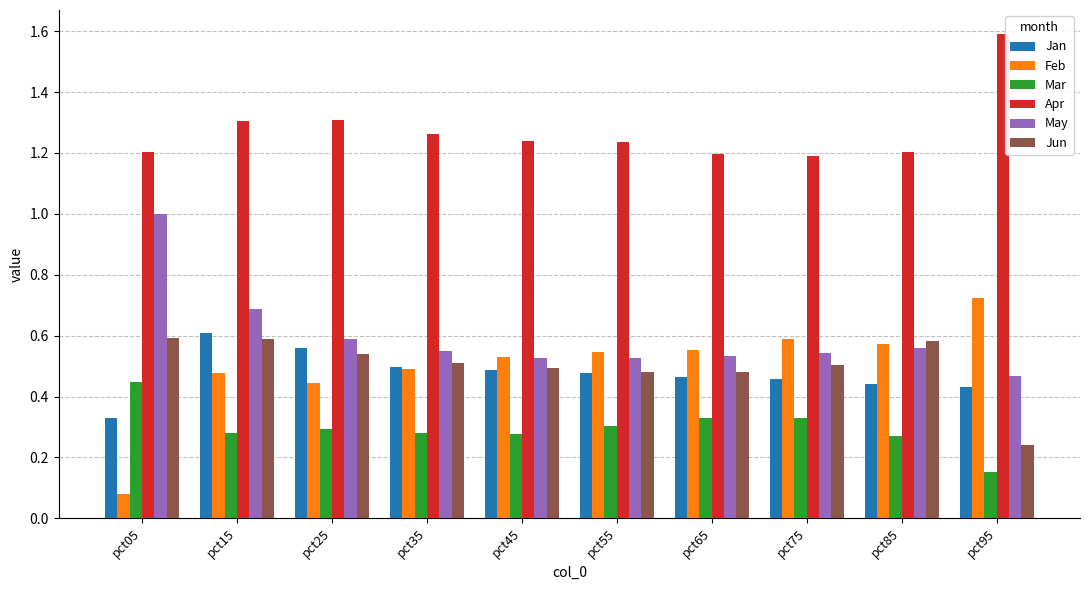

Count the number of categories in the chart.

10